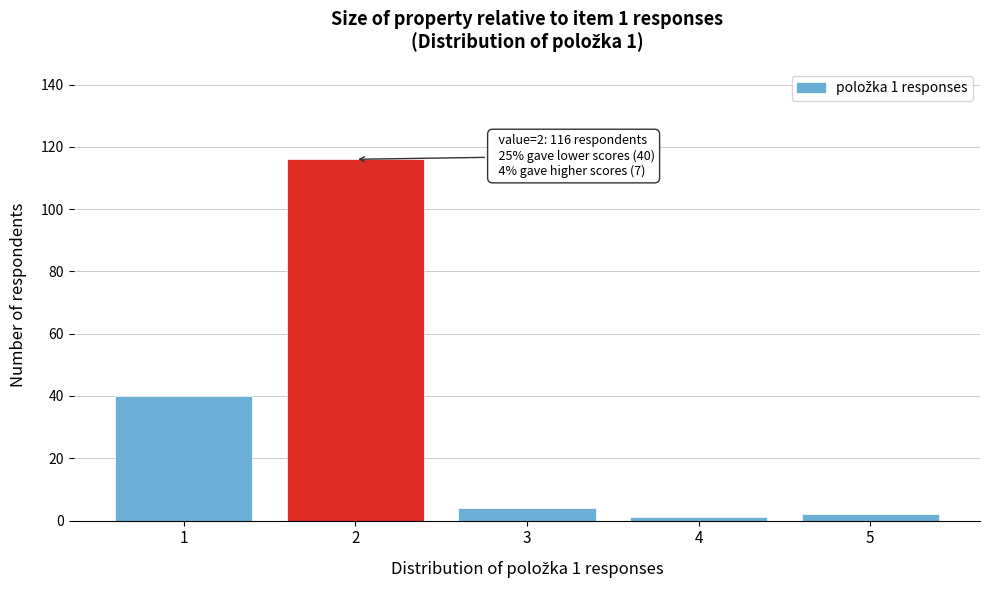

Reading left to right, transcribe all the data shown in this chart.

40	116	4	1	2